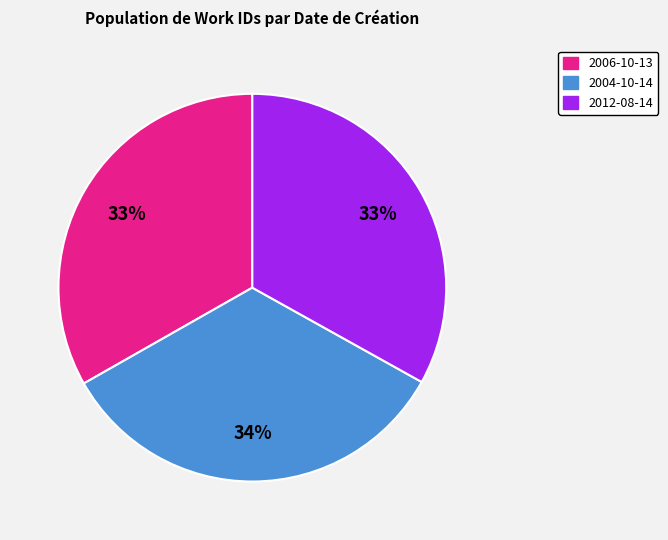

To the nearest percent, what is the average slice percentage?

33%